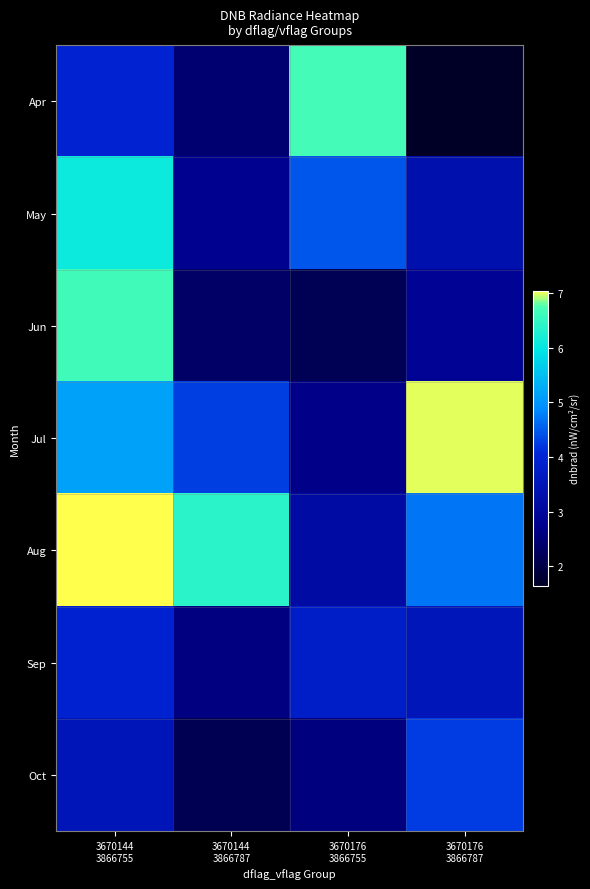

Reading left to right, list all the values displayed in this chart.

Apr: 3670144
3866755=4.0	3670144
3866787=2.4	3670176
3866755=6.7	3670176
3866787=1.6
May: 3670144
3866755=6.1	3670144
3866787=2.8	3670176
3866755=4.5	3670176
3866787=3.3
Jun: 3670144
3866755=6.6	3670144
3866787=2.3	3670176
3866755=2.1	3670176
3866787=2.9
Jul: 3670144
3866755=5.1	3670144
3866787=4.3	3670176
3866755=2.7	3670176
3866787=7.0
Aug: 3670144
3866755=7.0	3670144
3866787=6.4	3670176
3866755=3.1	3670176
3866787=4.7
Sep: 3670144
3866755=3.9	3670144
3866787=2.6	3670176
3866755=3.8	3670176
3866787=3.5
Oct: 3670144
3866755=3.5	3670144
3866787=2.1	3670176
3866755=2.6	3670176
3866787=4.2